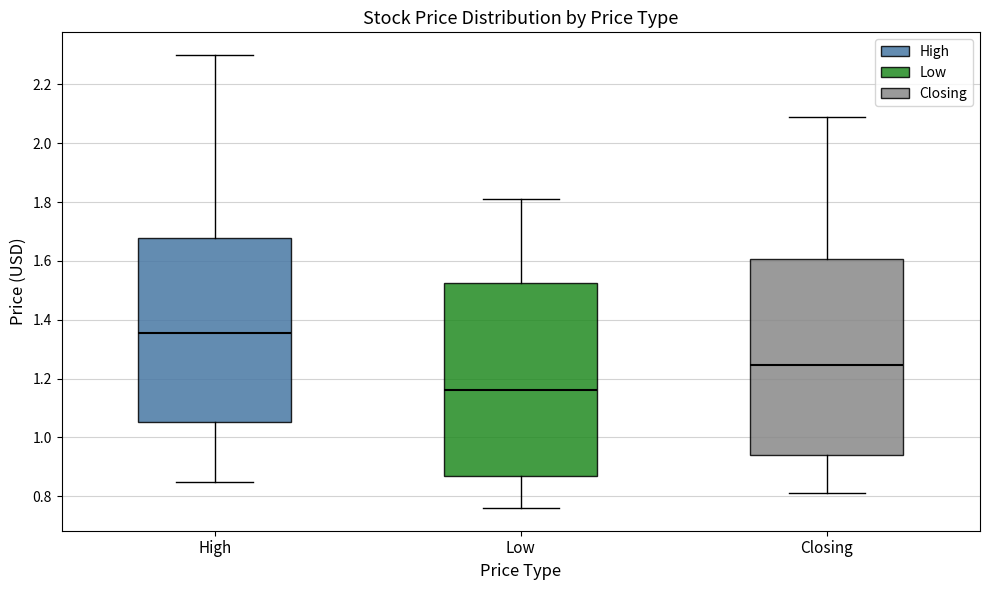

Where is the lower edge of the box for High on the y-axis? The values are not printed on the chart, so give them approximately, as read against the axis.

1.06